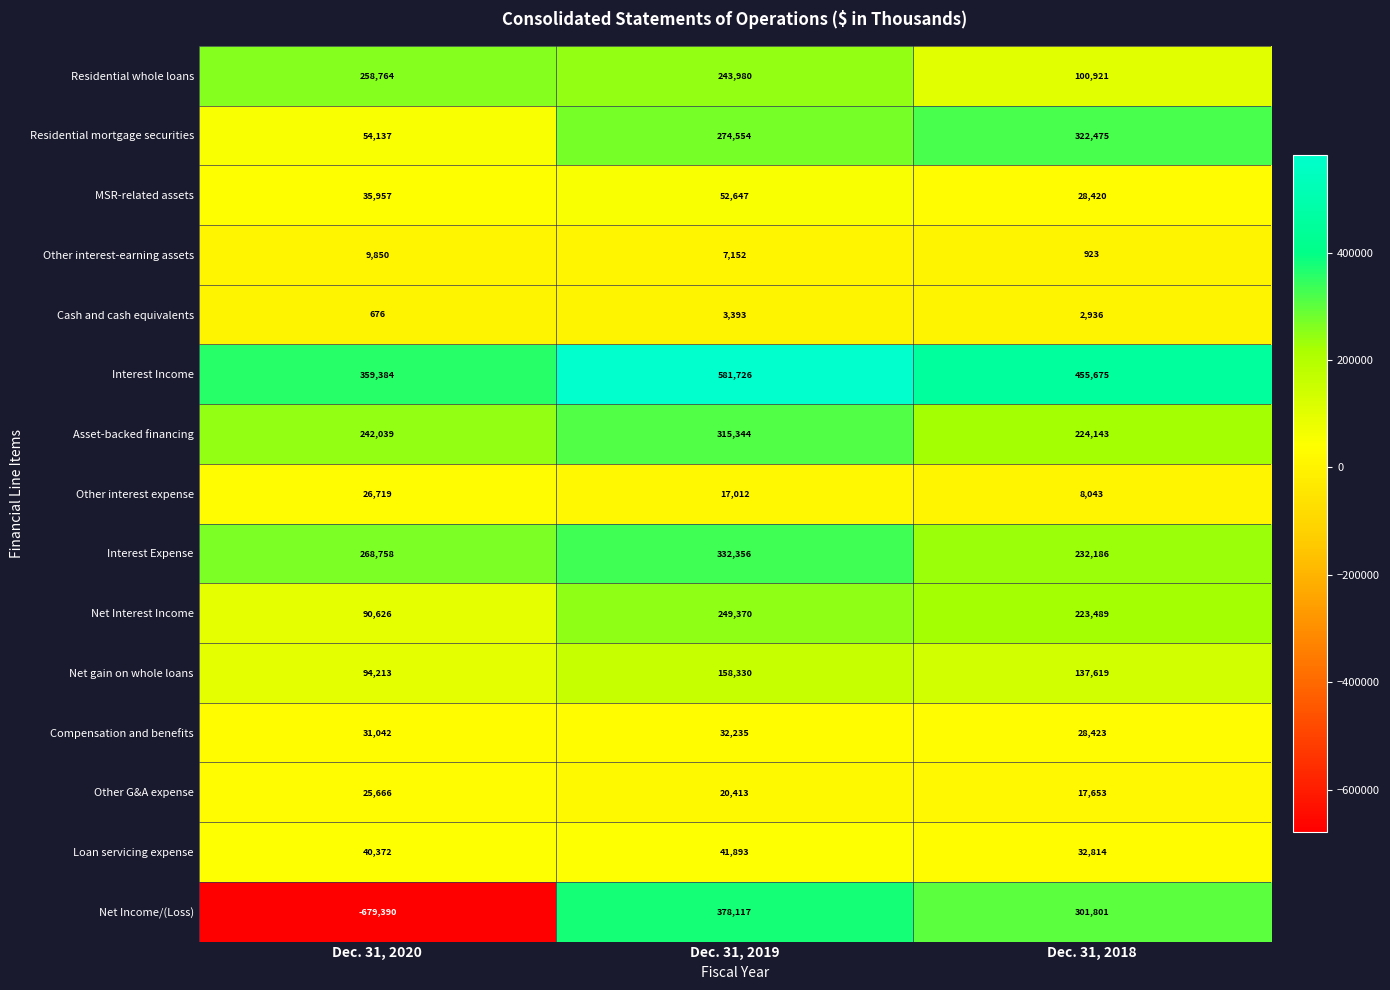

Where does the Other interest expense series first go above 17012?

Dec. 31, 2020